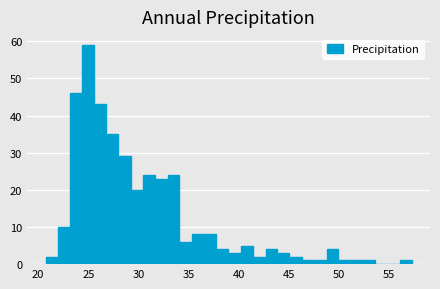

Around what value on the x-axis is the tallest bar? Give the approximate position of its centre, as read against the axis.

25.0